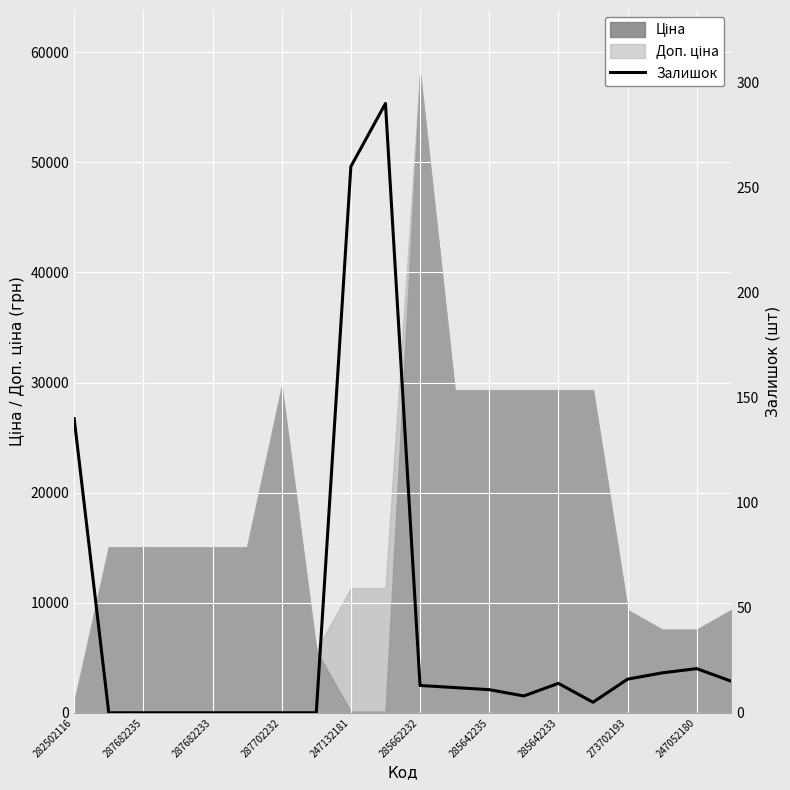

Approximately how many times larger is the value at 13 compared to 12?

0.7